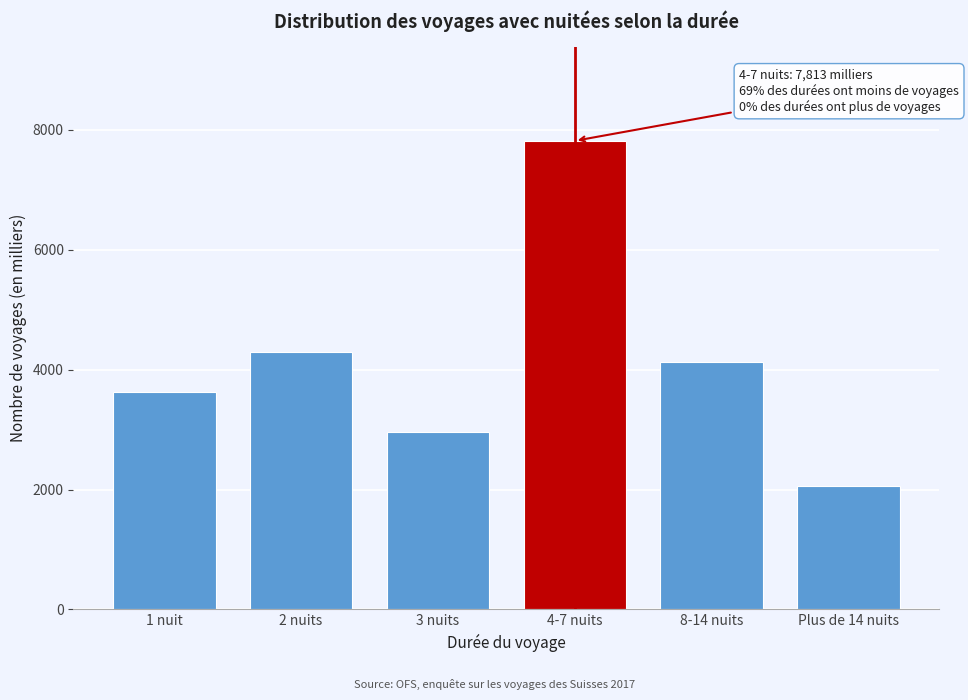

Reading left to right, extract all data points from this chart.

3631.2	4296.8	2962.6	7812.6	4120.9	2057.4